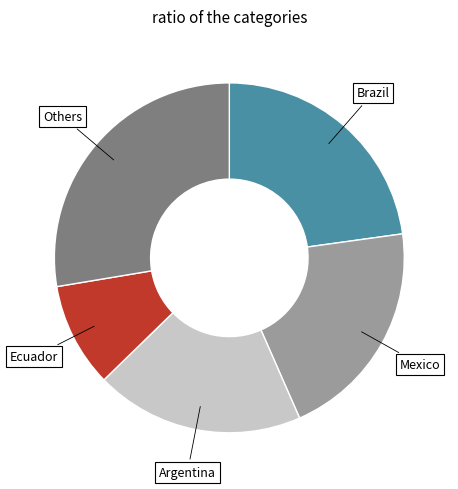

Is there any slice that represents more than half of the pie?

No